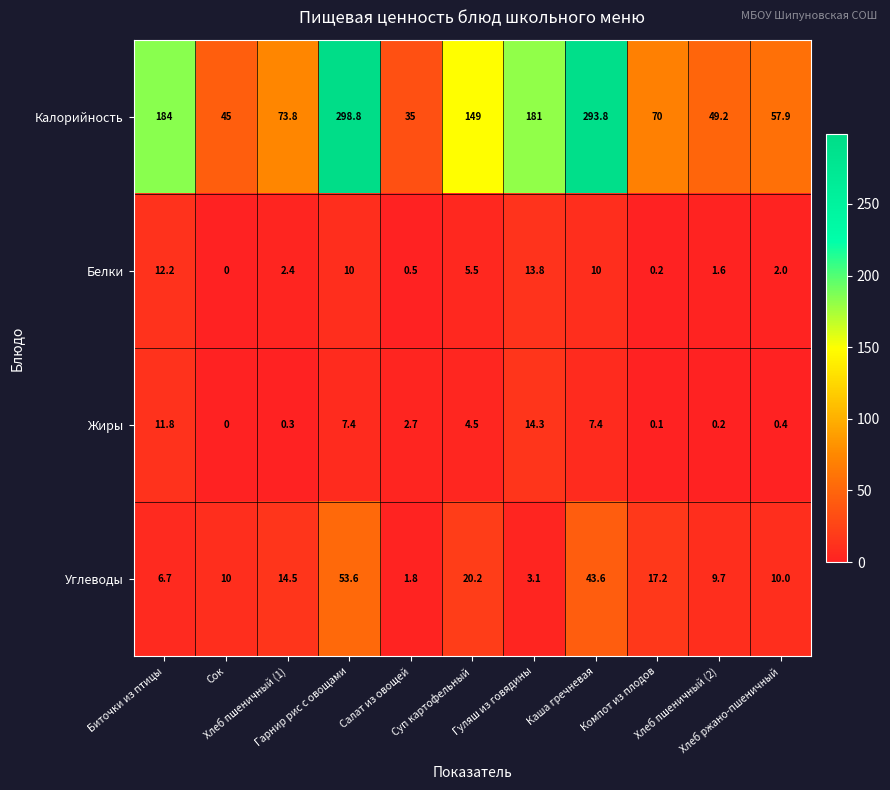

Rank the series at Биточки из птицы from highest to lowest value.

Калорийность, Белки, Жиры, Углеводы